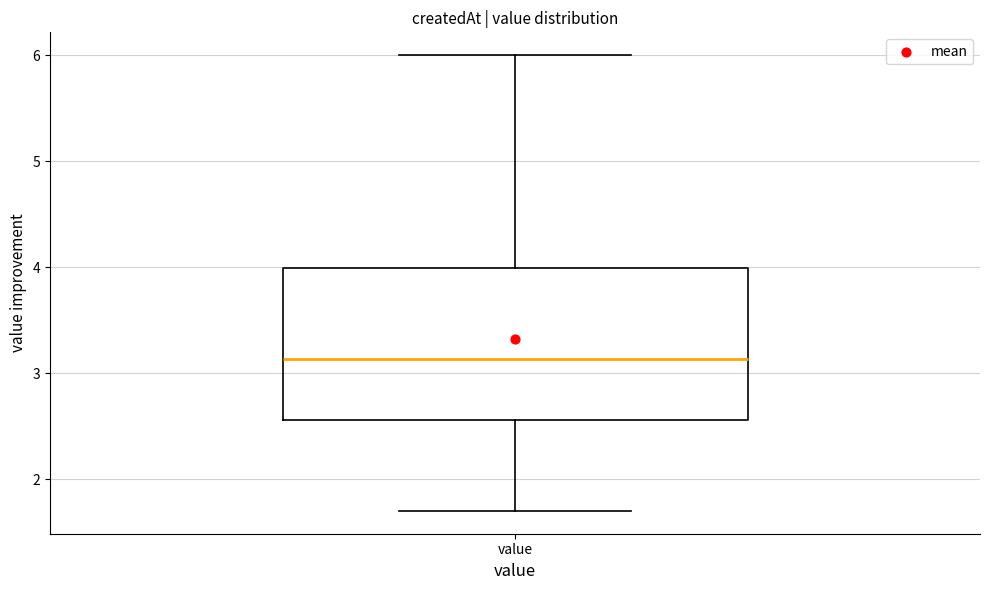

Where does the median line of the box for value sit on the y-axis? The values are not printed on the chart, so give them approximately, as read against the axis.

3.1